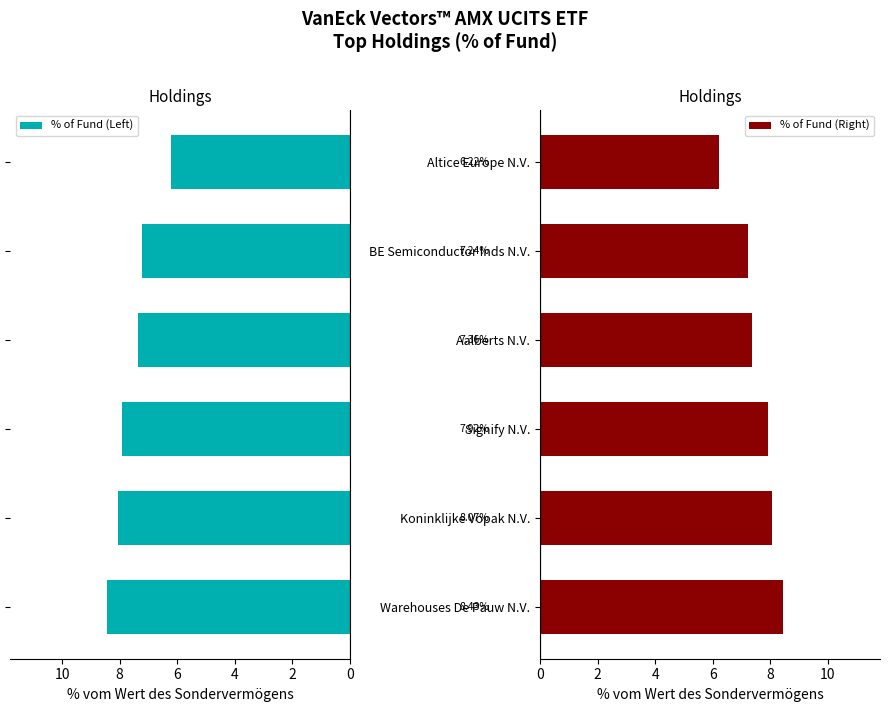

How many values in the % of Fund (Right) series are below 7?

1